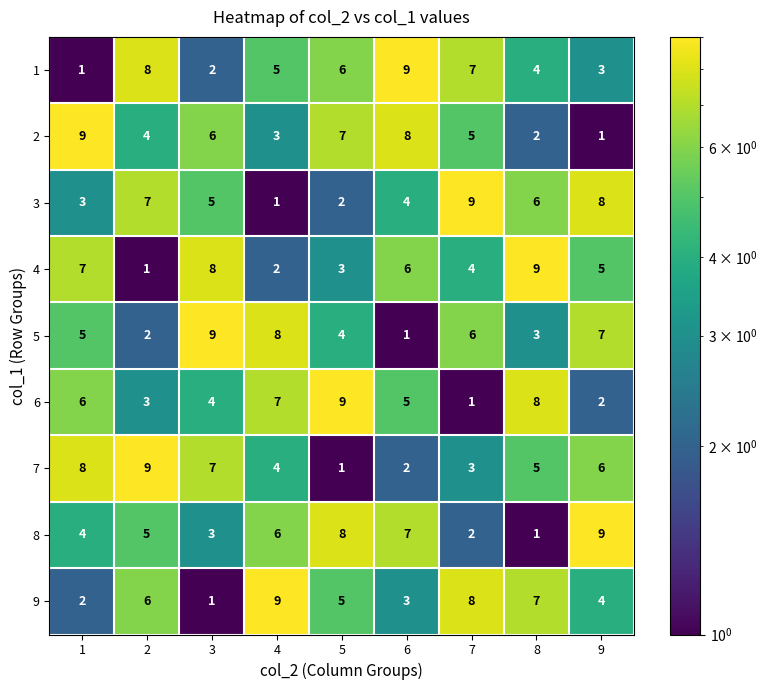

At 7, list the series in order from largest to smallest.

3, 9, 1, 5, 2, 4, 7, 8, 6